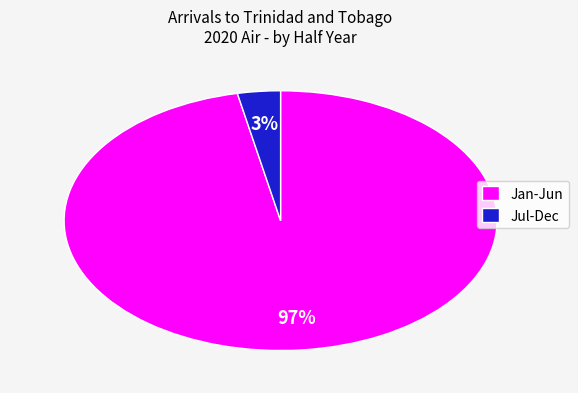

Is there any slice that represents more than half of the pie?

Yes